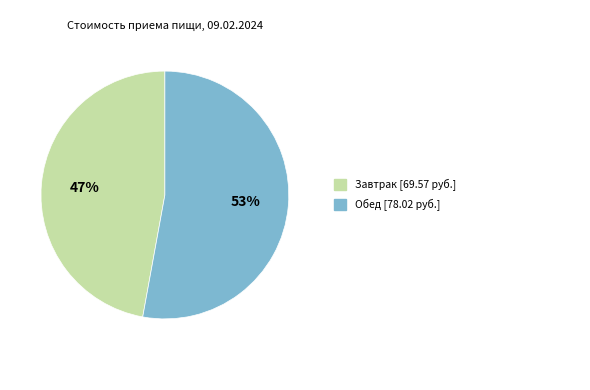

Is there any slice that represents more than half of the pie?

Yes